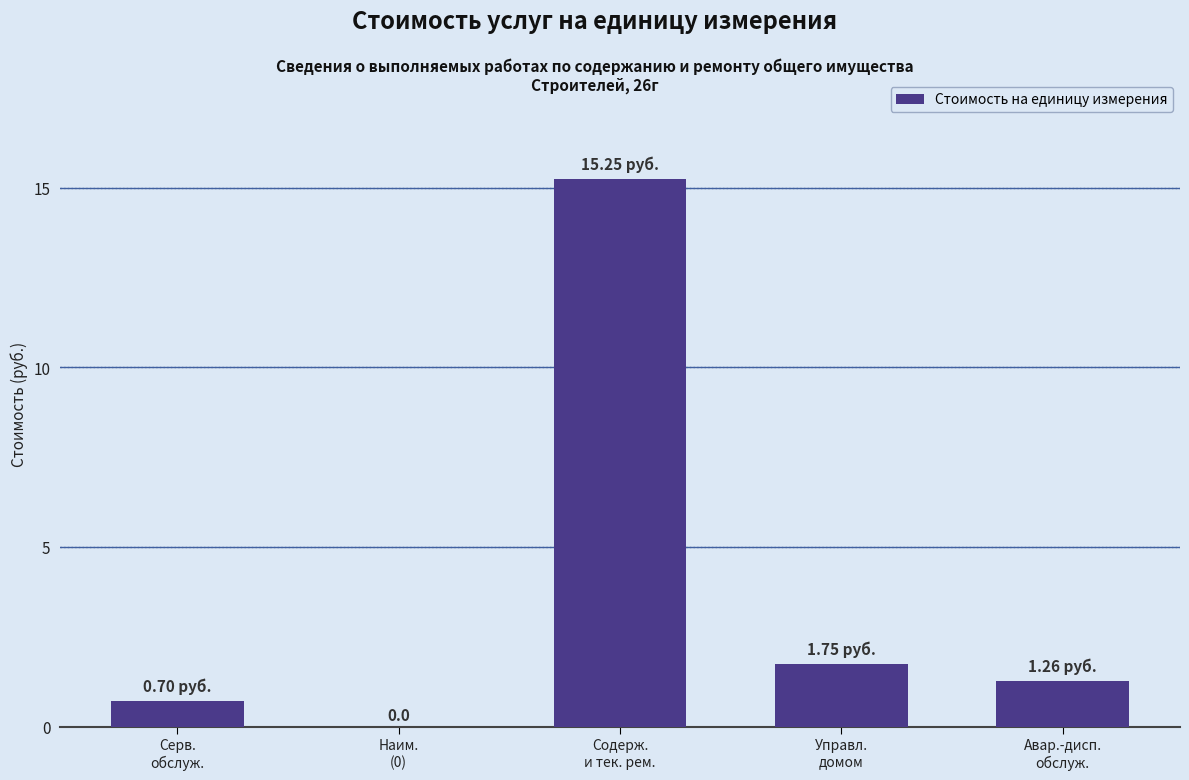

What is the sum of all values?

19.0